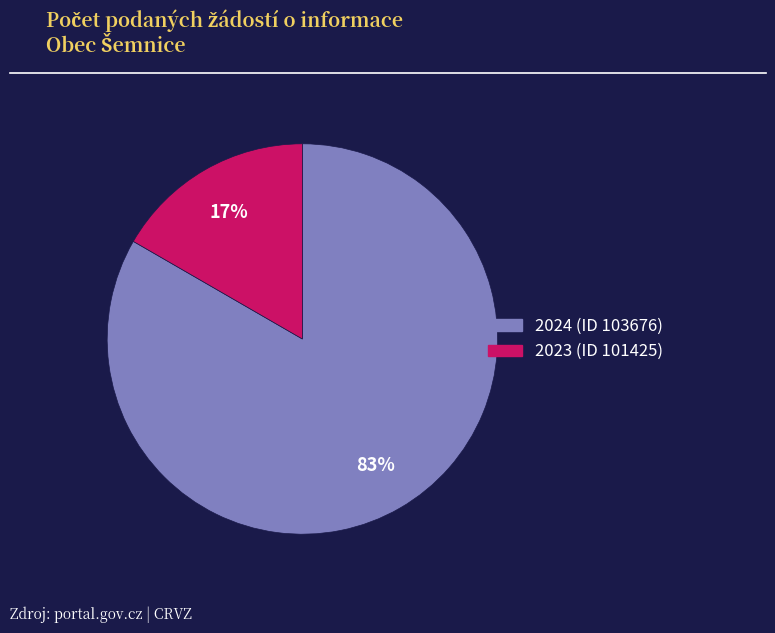

What is the smallest slice in the pie chart?

2023 (ID 101425)